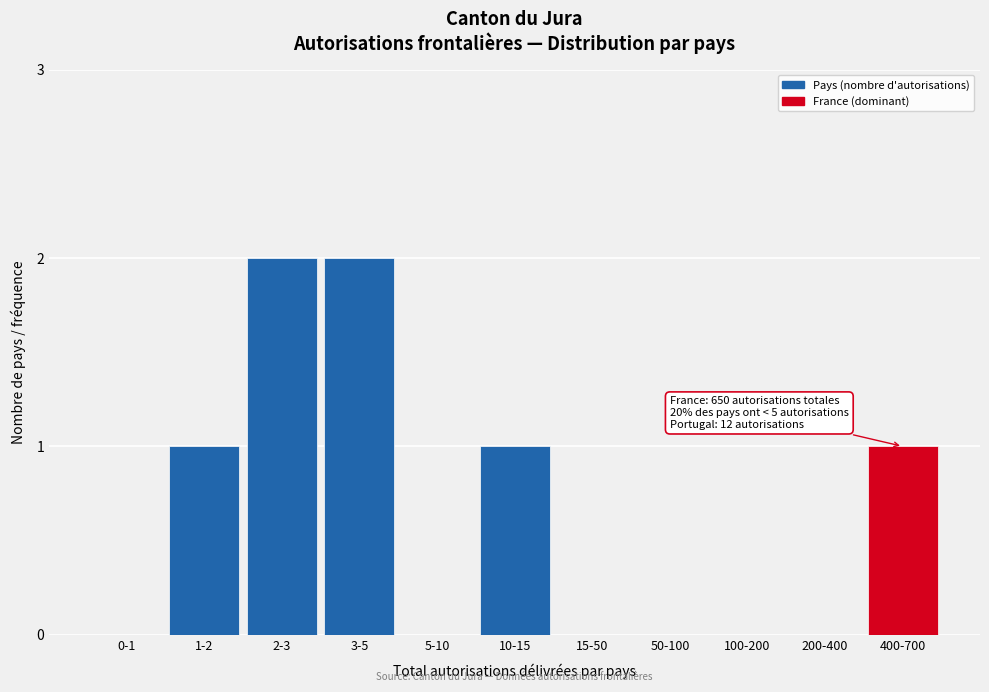

Reading left to right, list all the values displayed in this chart.

0-1=0	1-2=1	2-3=2	3-5=2	5-10=0	10-15=1	15-50=0	50-100=0	100-200=0	200-400=0	400-700=1